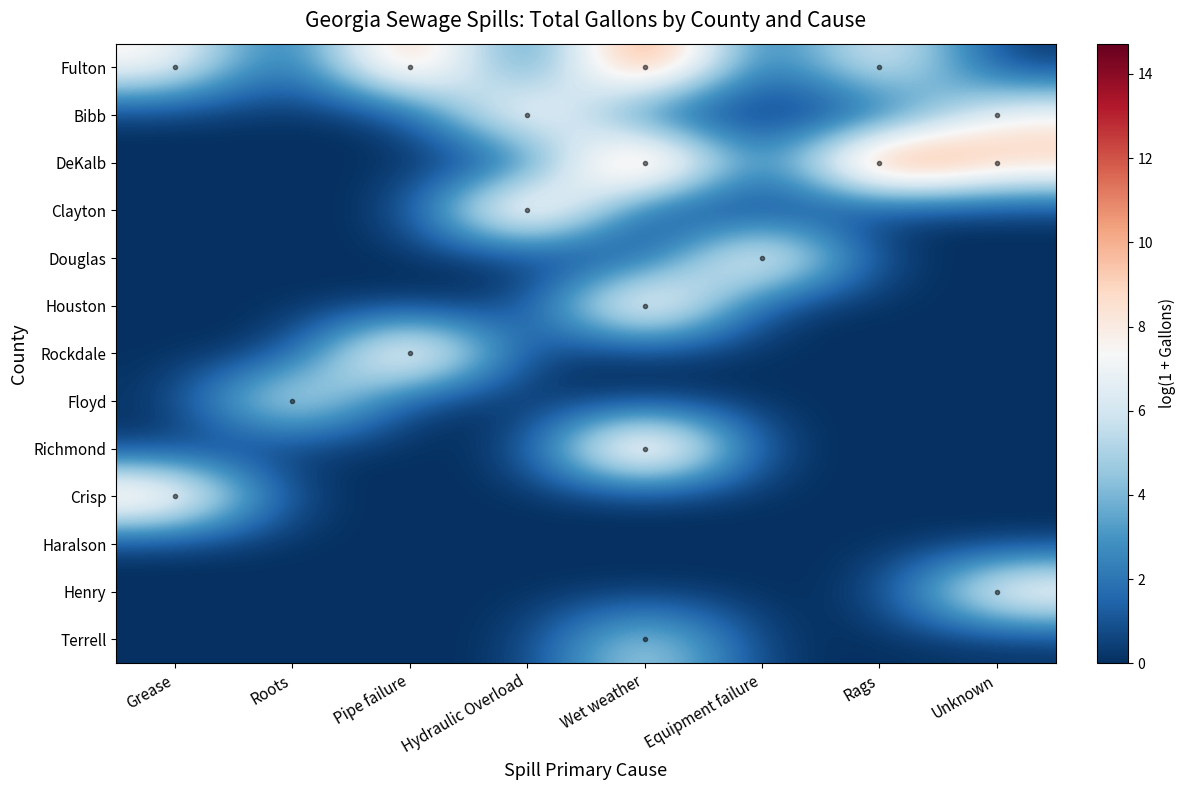

Which has a higher value, Pipe failure or Grease?

Pipe failure